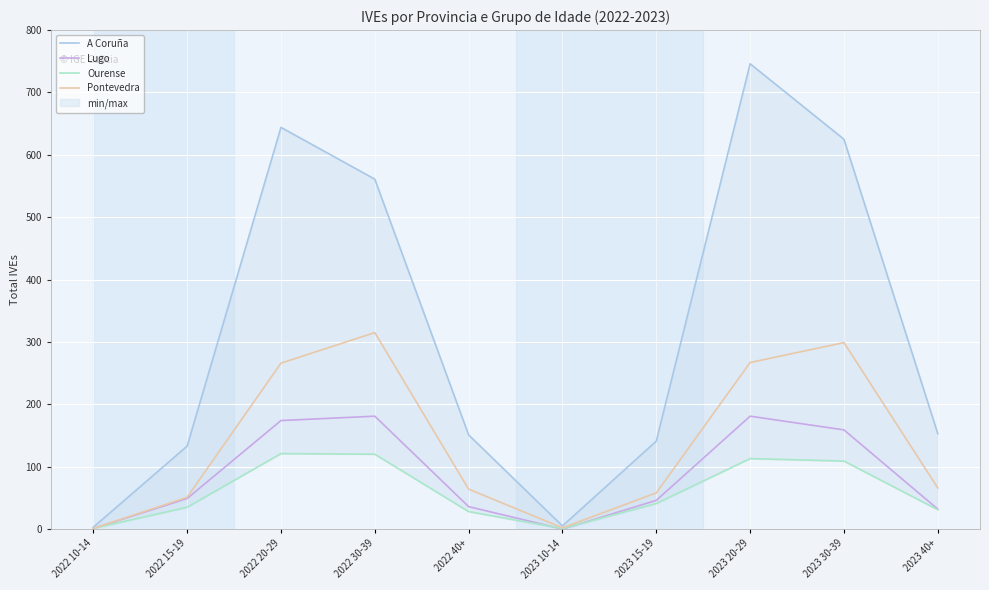

True or false: Lugo and Pontevedra cross at least once.

False